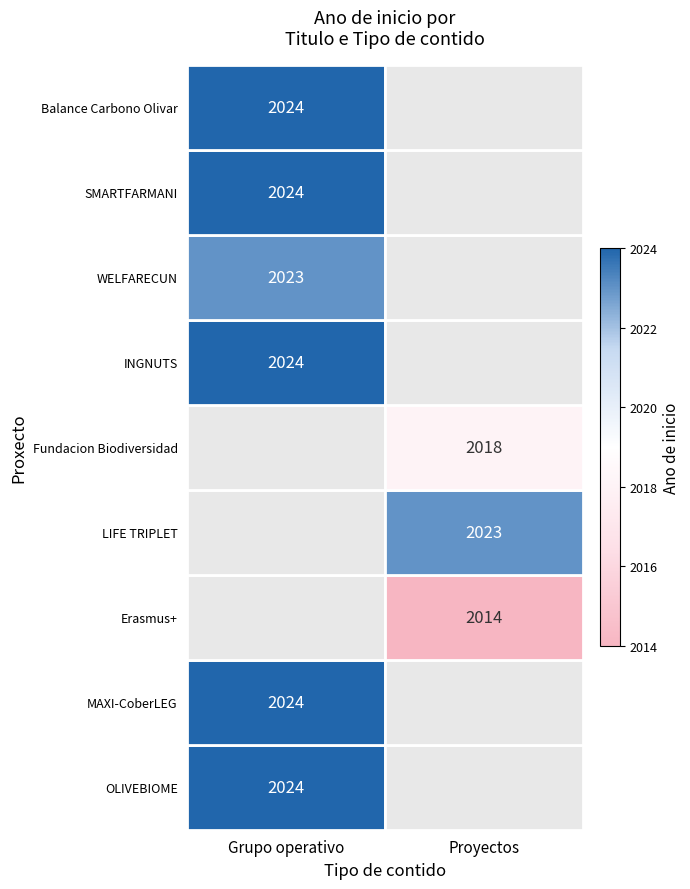

The value of Proyectos at 1 is 2023. True or false?

True